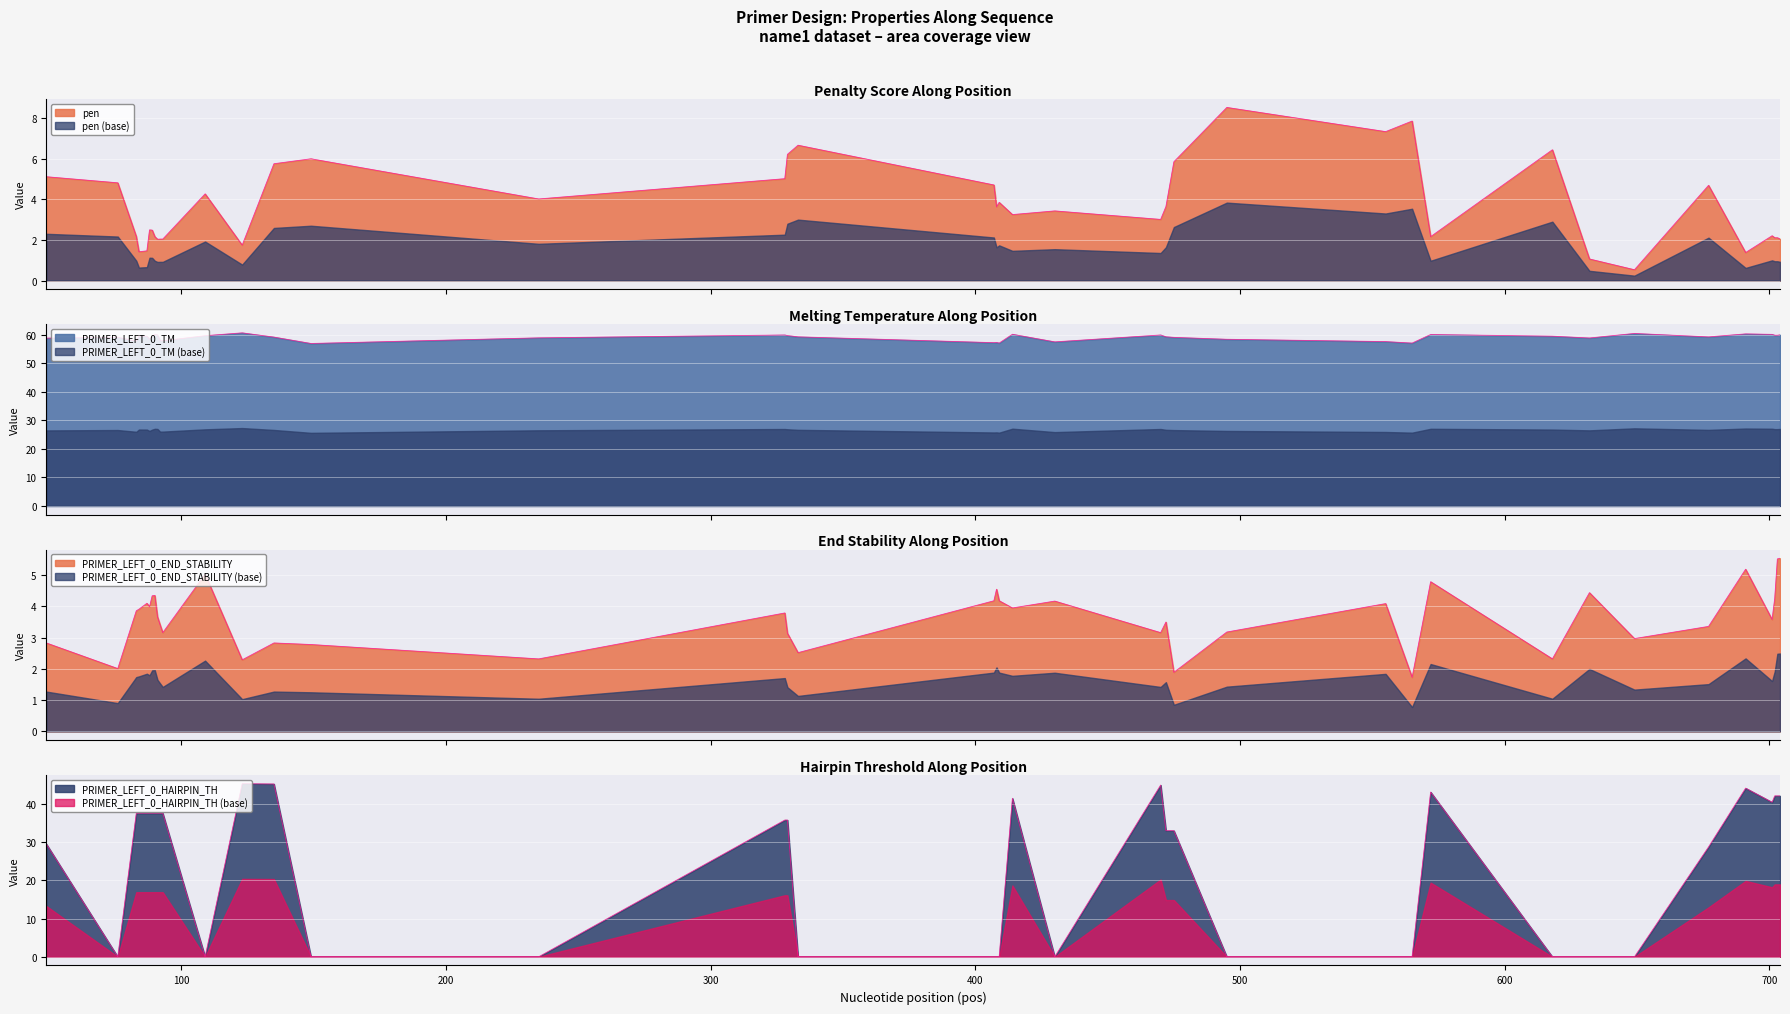

How many data points does each series have?

40